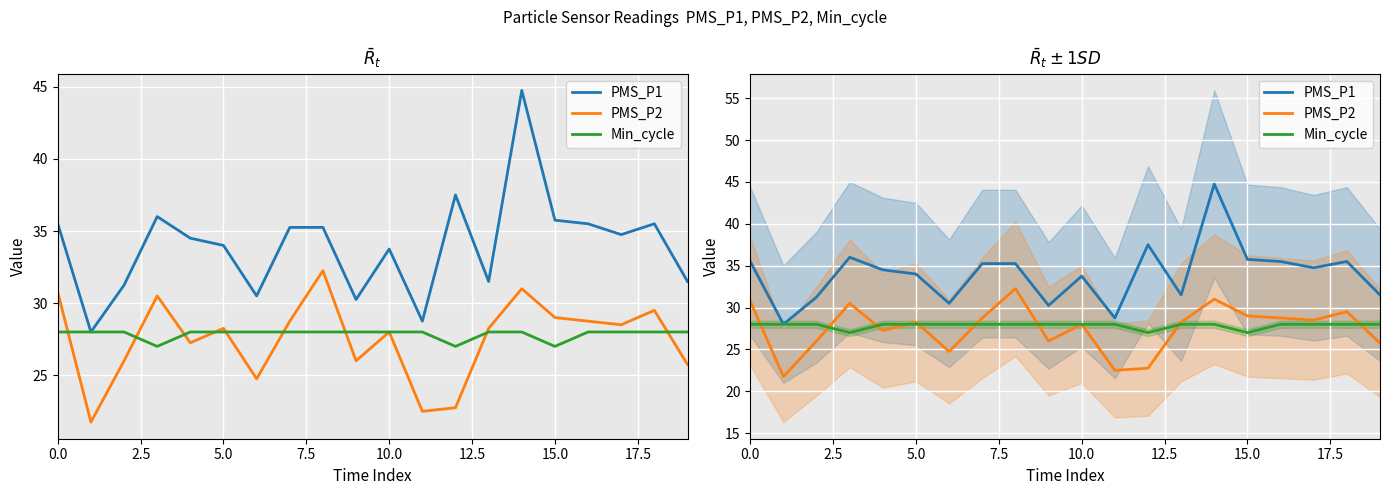

What is the average value of the Min_cycle series?

27.9